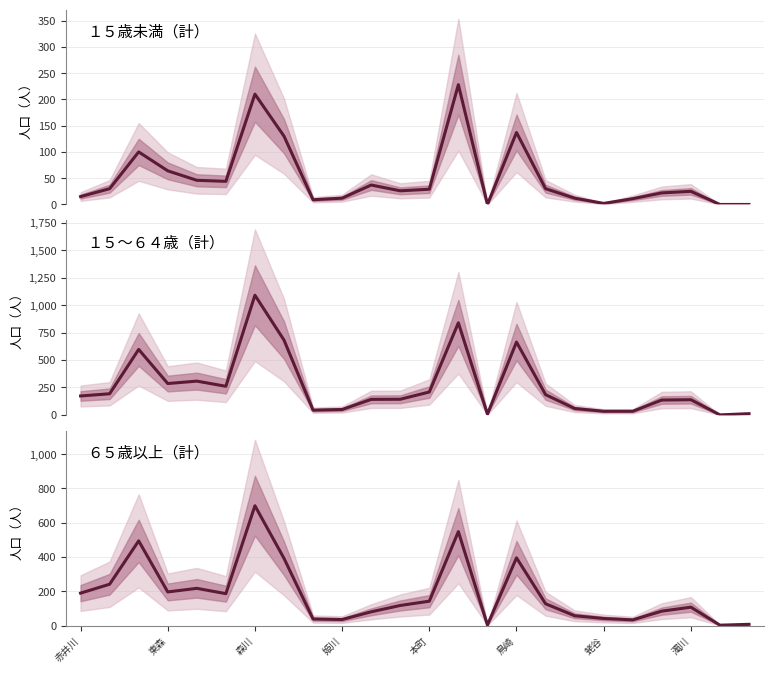

How many values in the １５～６４歳（計） series exceed 173?

11